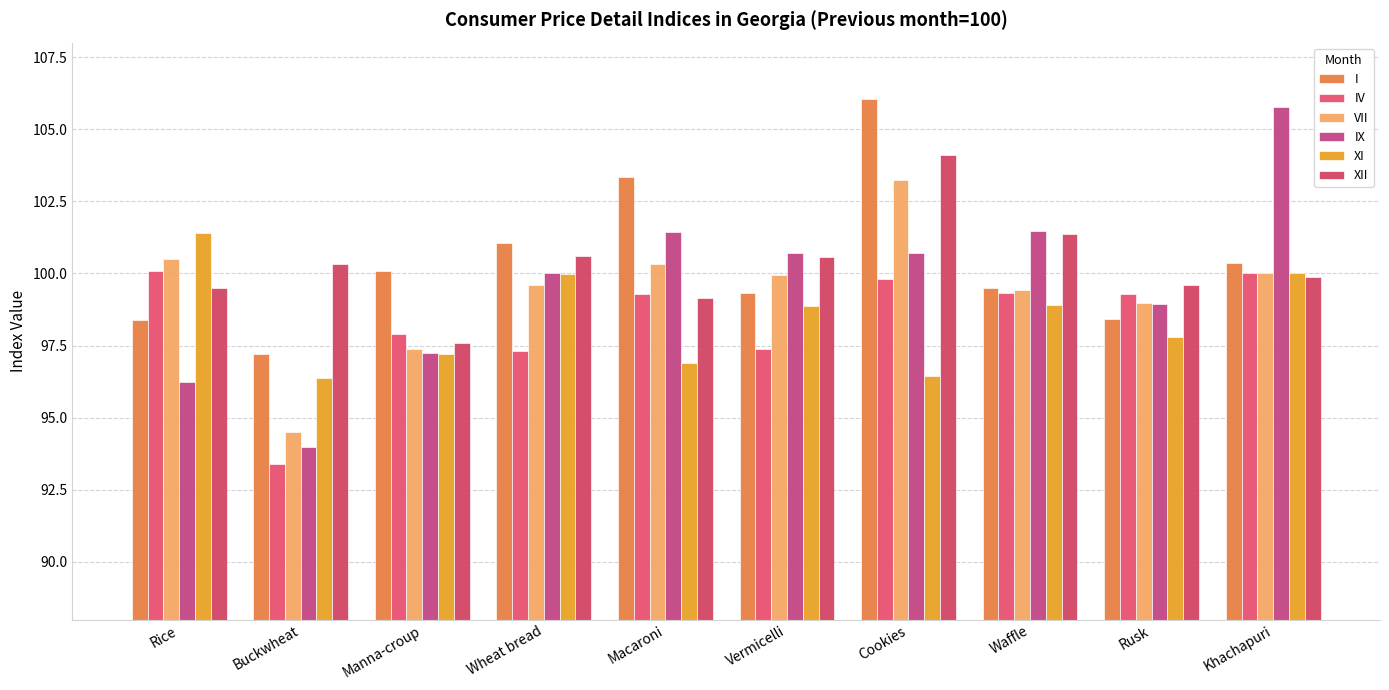

What is the minimum value for VII?

94.5